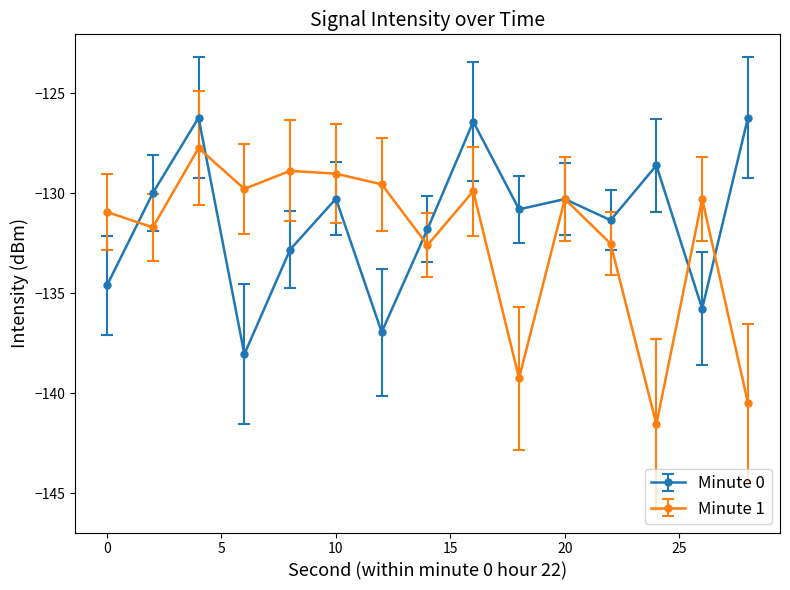

At how many categories does at least one series exceed -128?

3